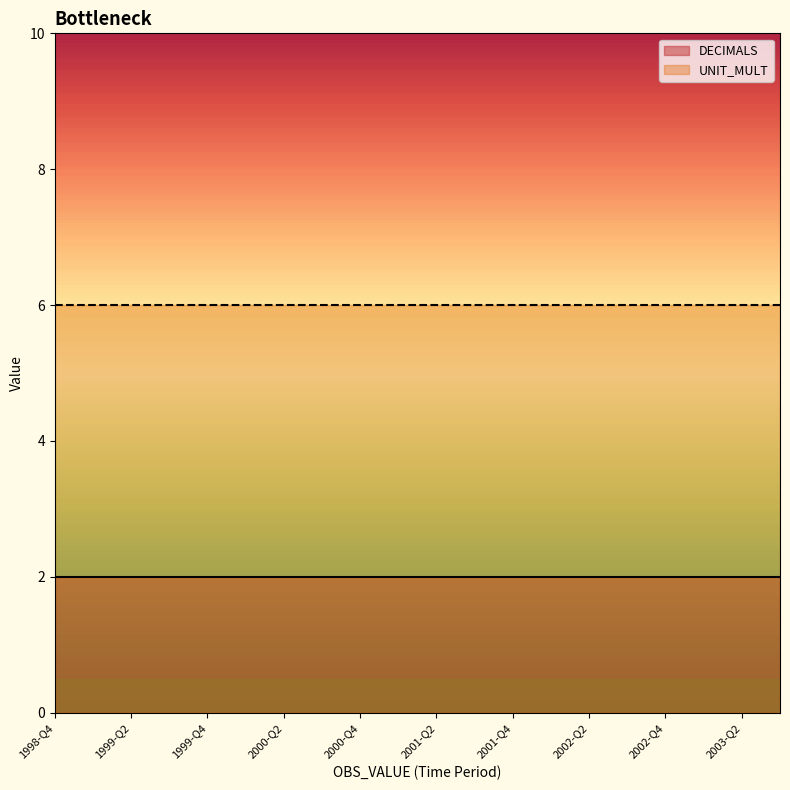

True or false: DECIMALS and UNIT_MULT cross at least once.

False